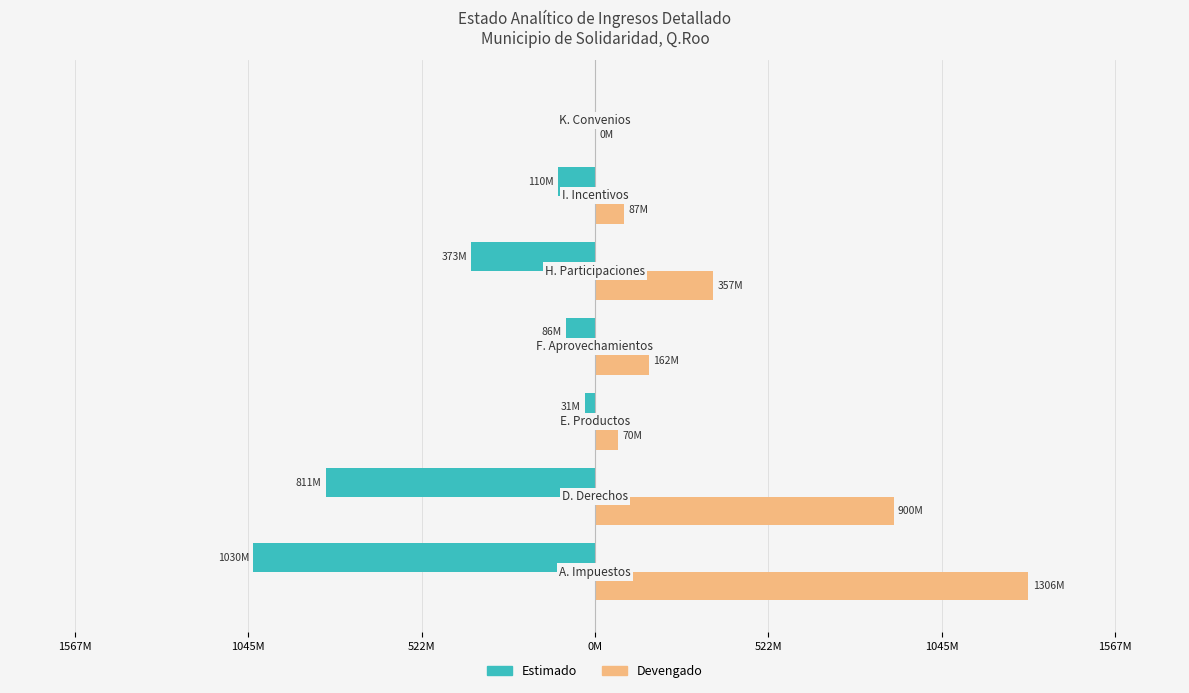

How many bars are there in total?

14